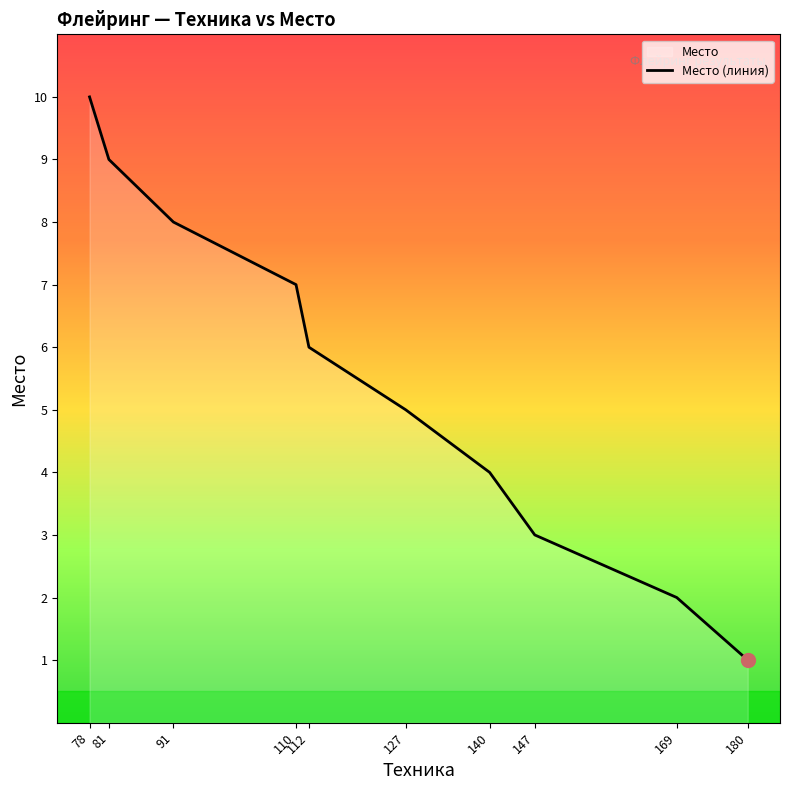

Reading left to right, what are all the values shown in this chart?

78=10	81=9	91=8	110=7	112=6	127=5	140=4	147=3	169=2	180=1